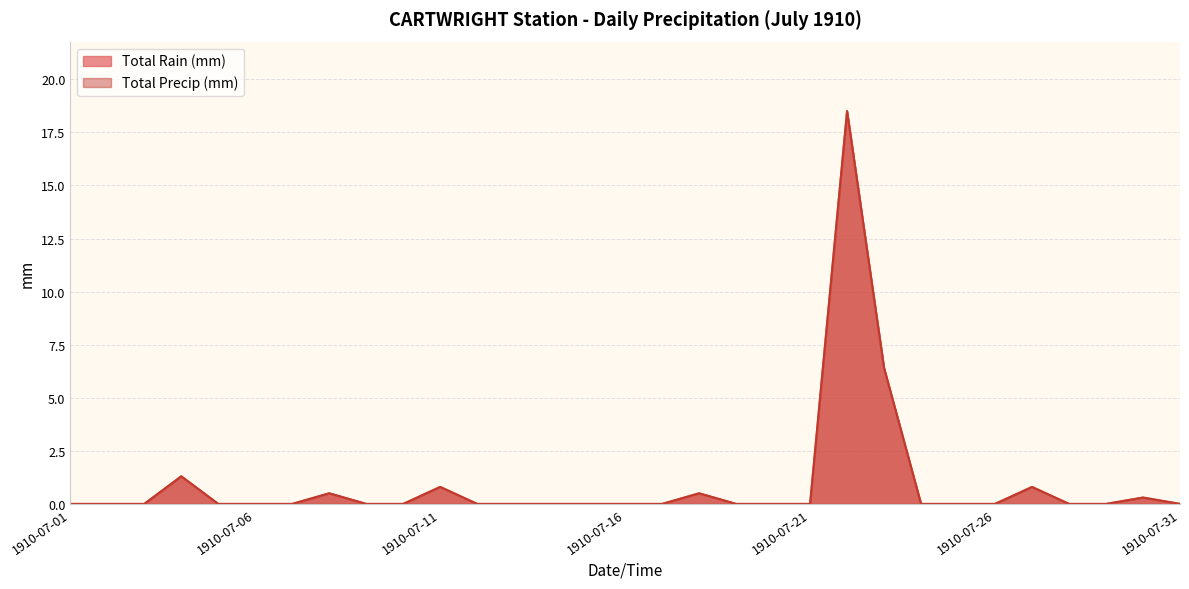

How many distinct data groups are displayed?

2